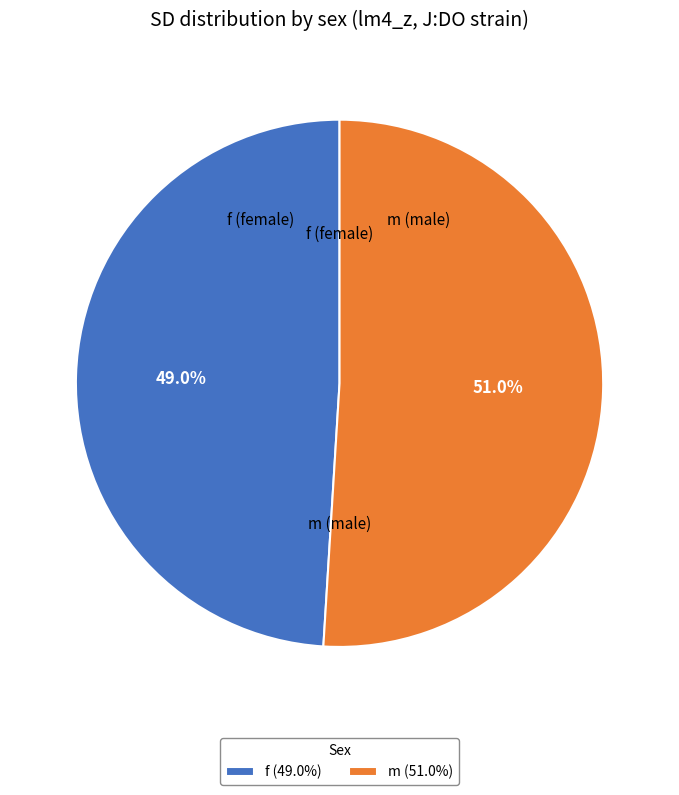

Which has a higher value, m or f?

m